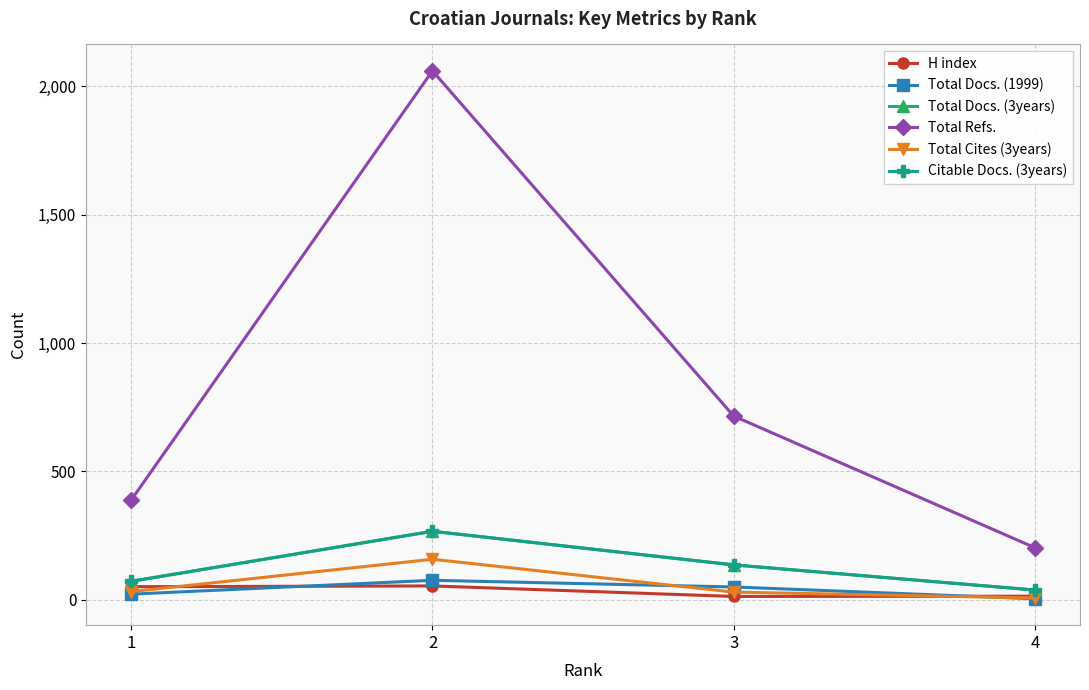

What is the spread (max minus min) of values at 1?

367